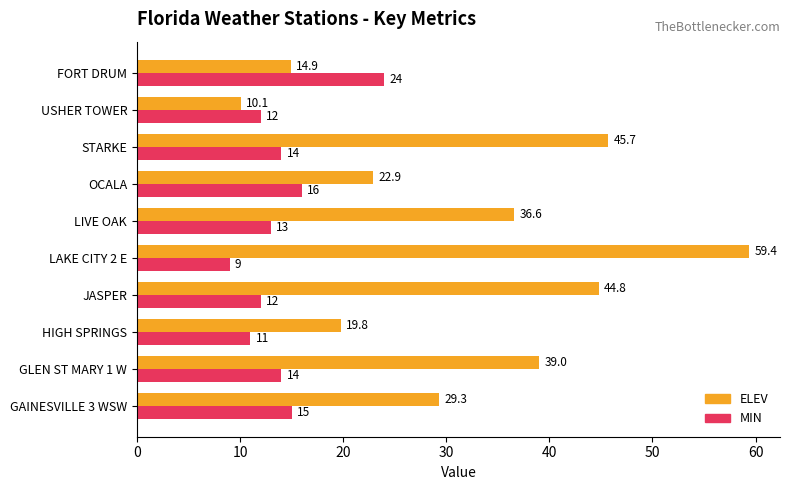

What are all the series names shown in the legend?

ELEV, MIN